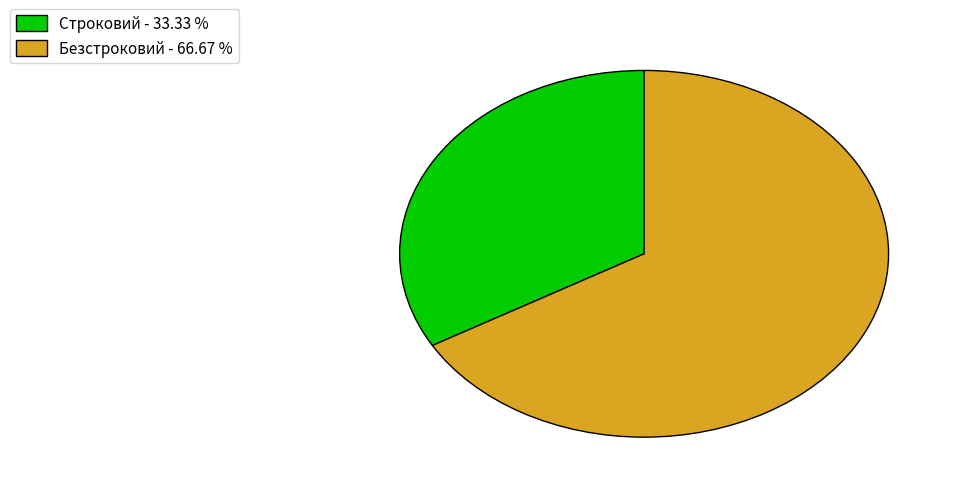

How many segments does this pie chart have?

2